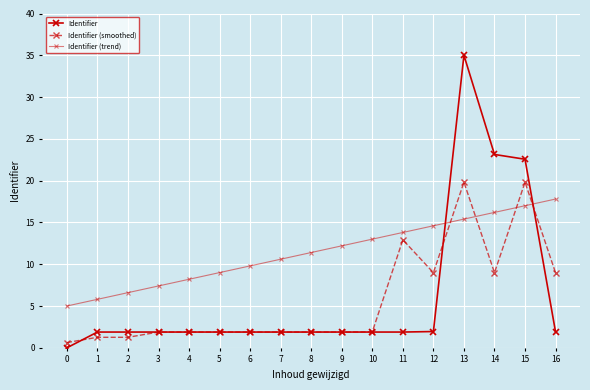

Reading left to right, list all the values displayed in this chart.

Identifier: 0.0	1.9	1.9	1.9	1.9	1.9	1.9	1.9	1.9	1.9	1.9	1.9	1.9	35.0	23.1	22.6	1.9
Identifier (smoothed): 0.6	1.3	1.3	1.9	1.9	1.9	1.9	1.9	1.9	1.9	1.9	12.9	9.0	19.8	9.0	19.8	9.0
Identifier (trend): 5.0	5.8	6.6	7.4	8.2	9.0	9.8	10.6	11.4	12.2	13.0	13.8	14.6	15.4	16.2	17.0	17.8